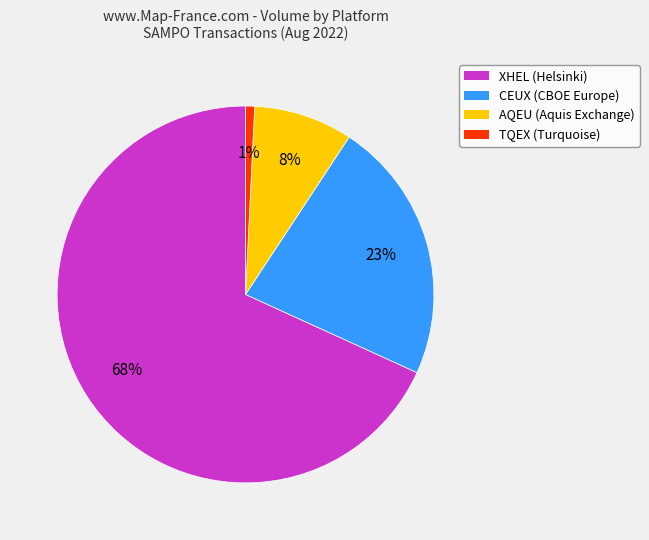

Is there any slice that represents more than half of the pie?

Yes